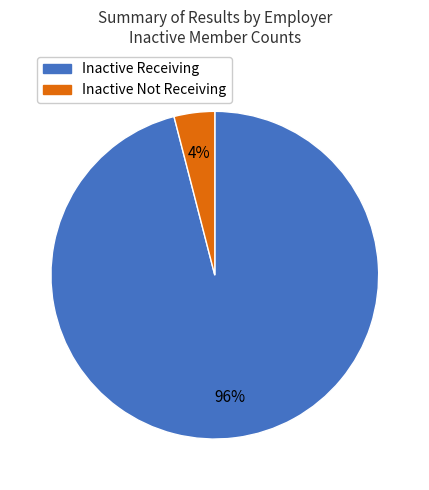

Between Inactive Receiving and Inactive Not Receiving, which is larger?

Inactive Receiving